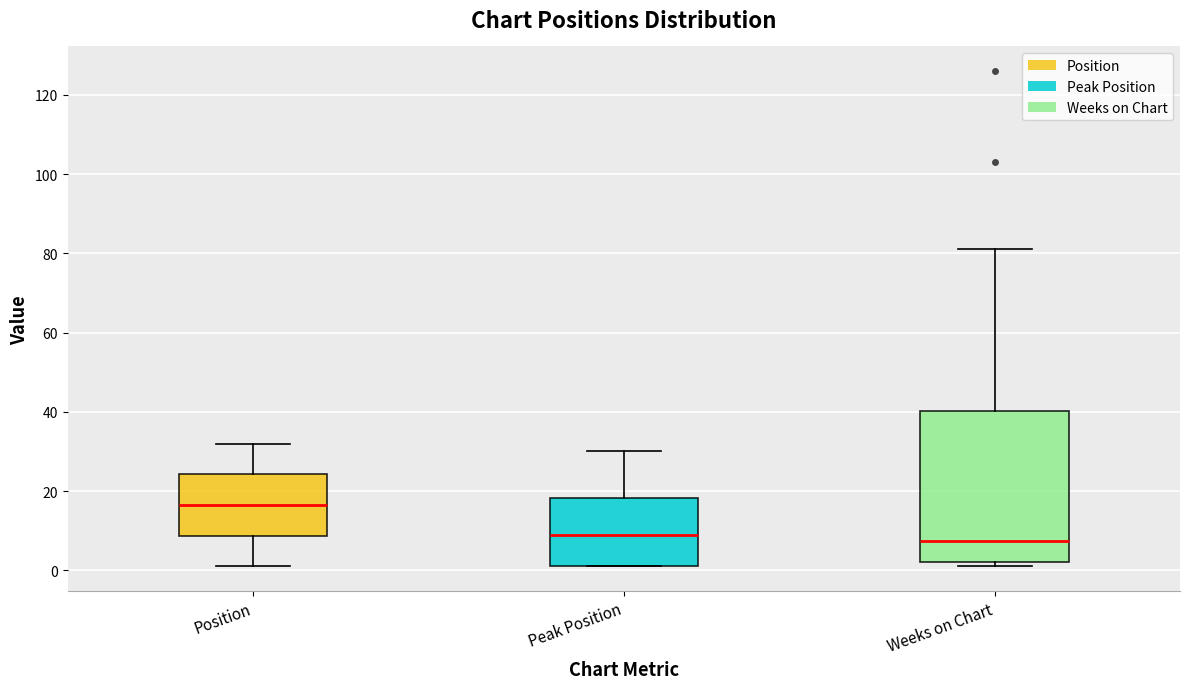

Which box is the tallest, from its lower edge to its upper edge?

Weeks on Chart